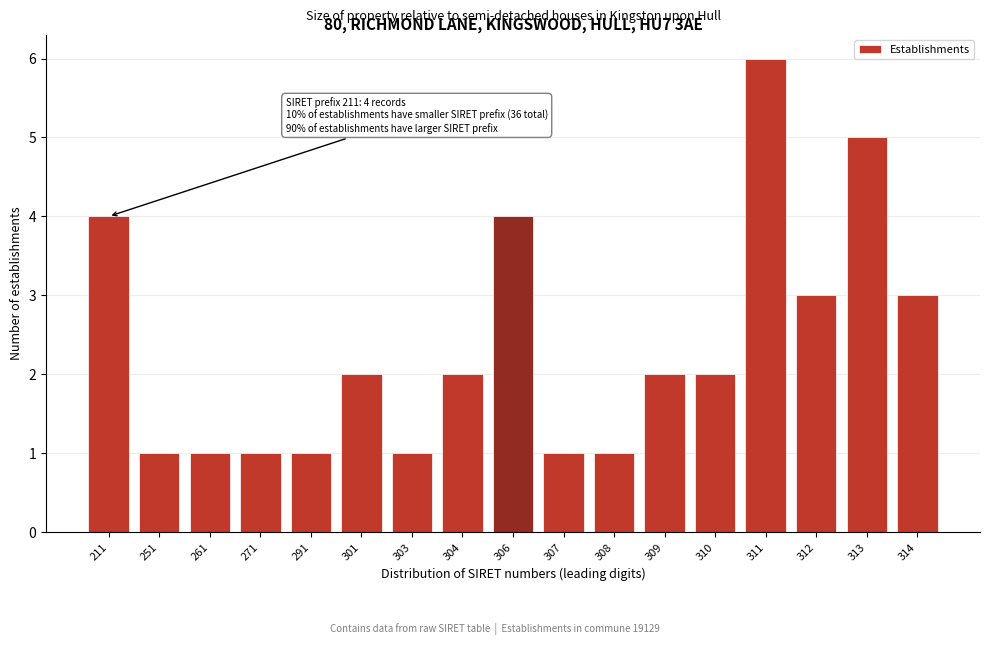

Reading right to left, what are all the values shown in this chart?

3	5	3	6	2	2	1	1	4	2	1	2	1	1	1	1	4